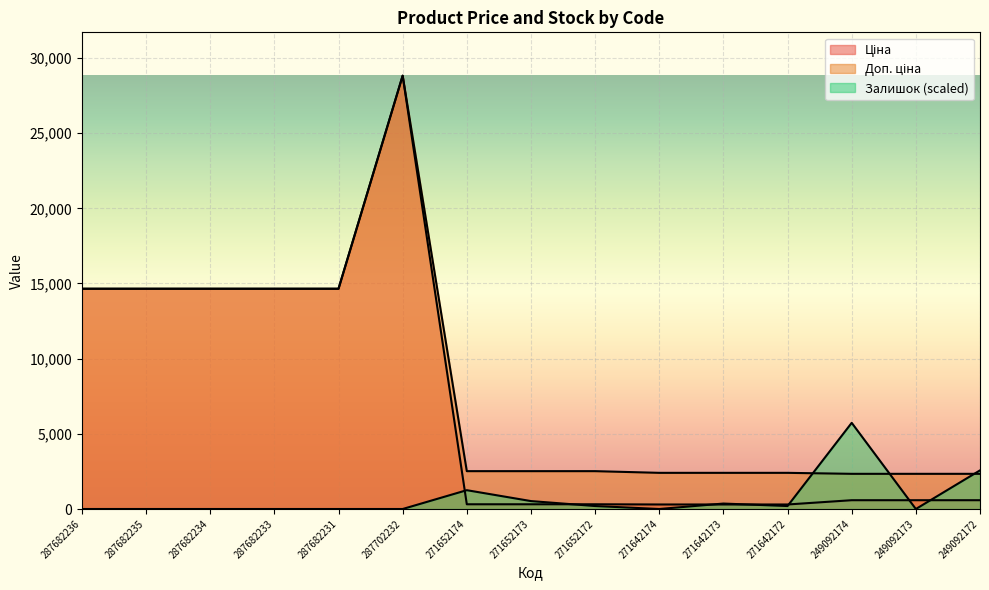

Where do Ціна and Залишок first cross each other?

287702232 and 271652174